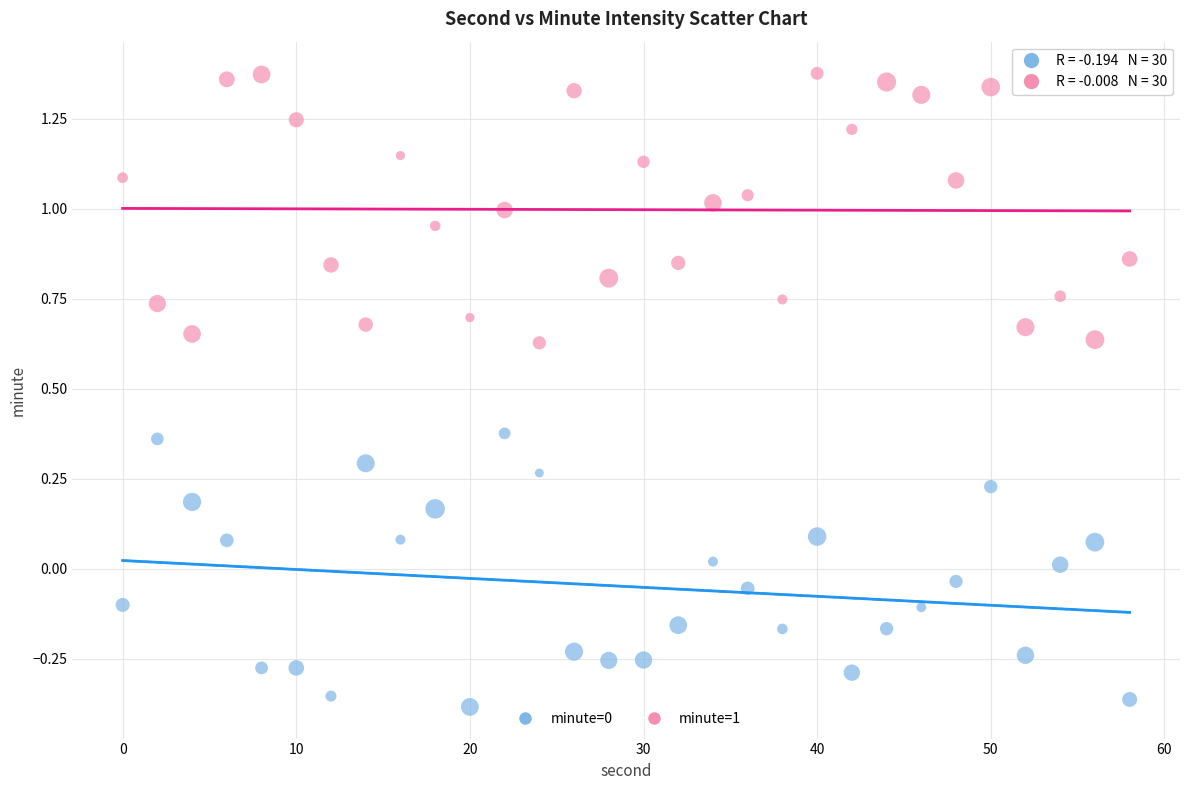

Across all data points, what is the range of X values (max minus min)?

58.0